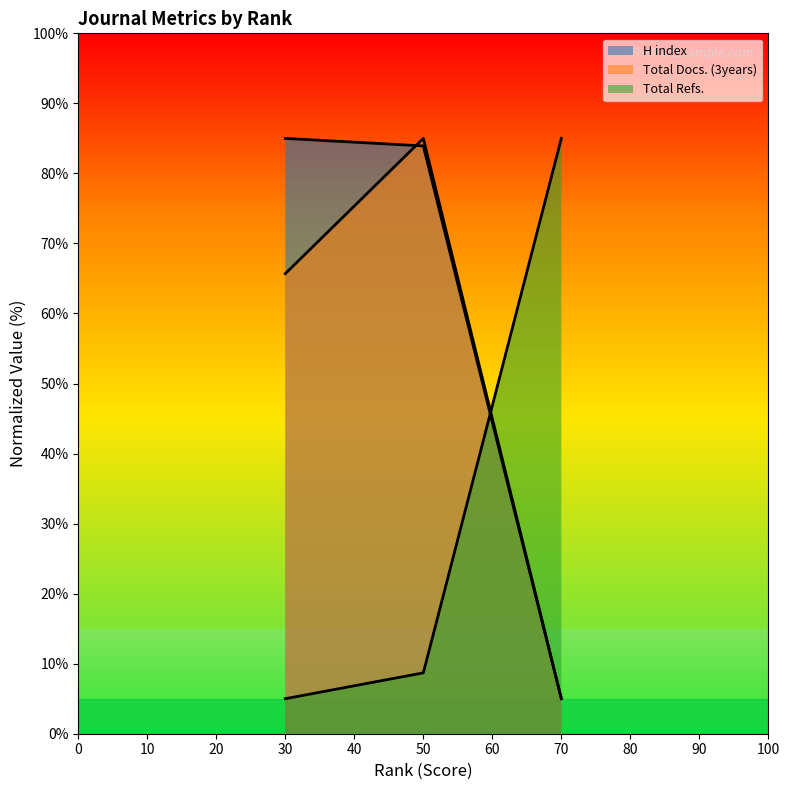

How many lines are shown in the chart?

3